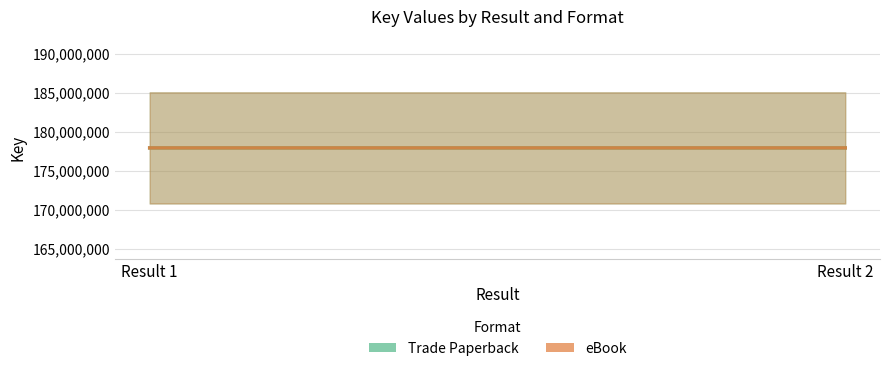

What is the average value of the eBook series?

177930442